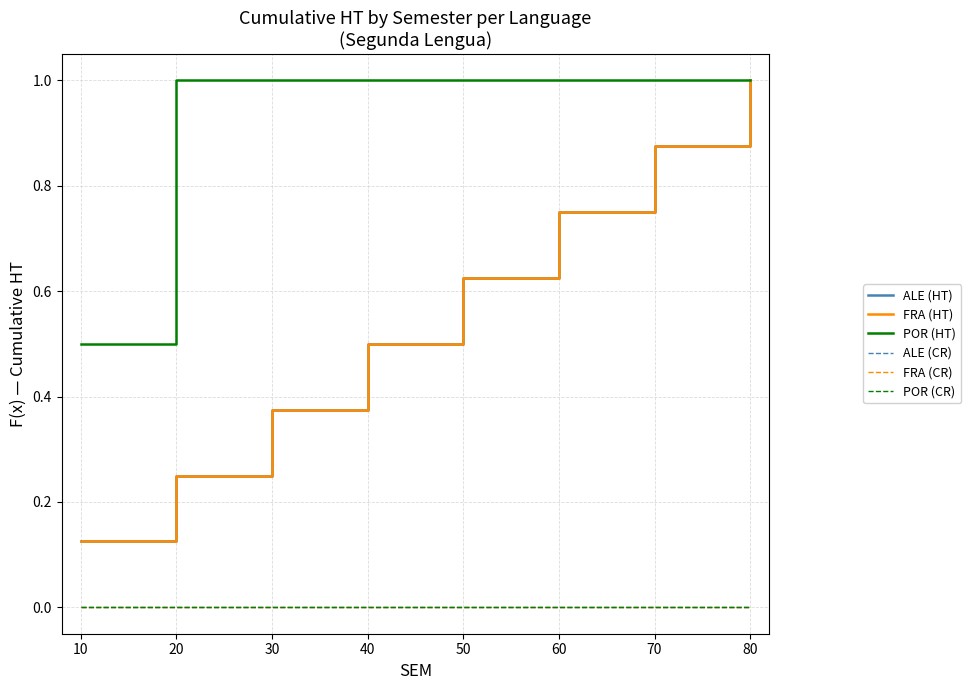

What is the value of the POR (HT) point at the 1st from the left?

0.5